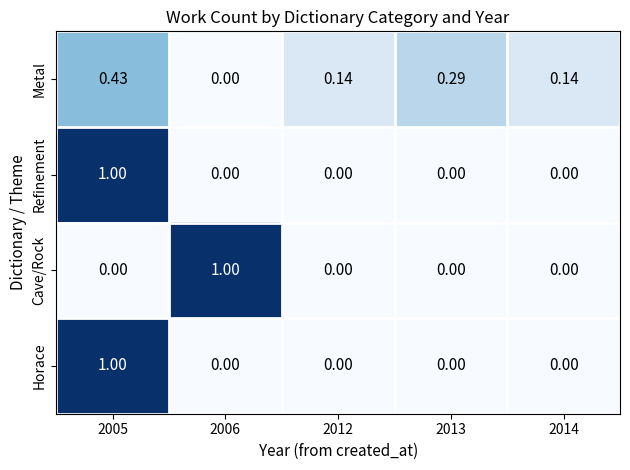

Is the value of Horace at 2005 greater than the value of Metal at 2006?

Yes